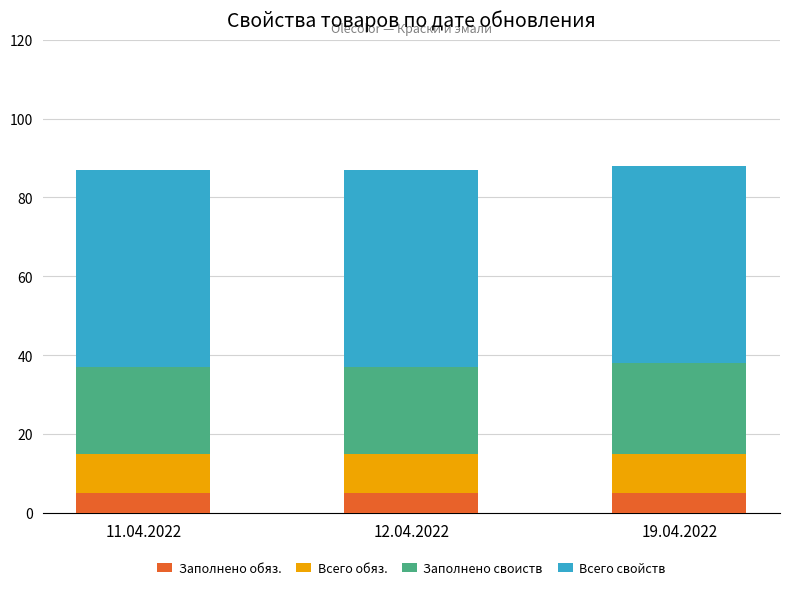

What is the maximum value for Заполнено обяз.?

5